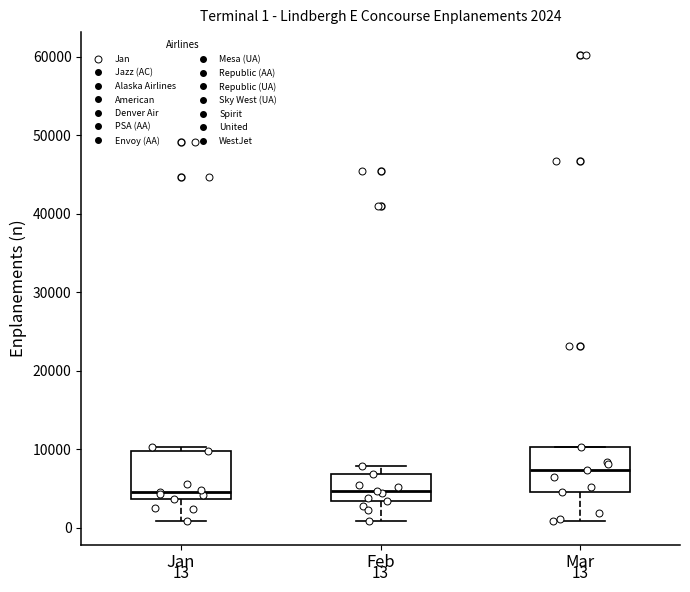

Which box's median line is the highest?

Mar